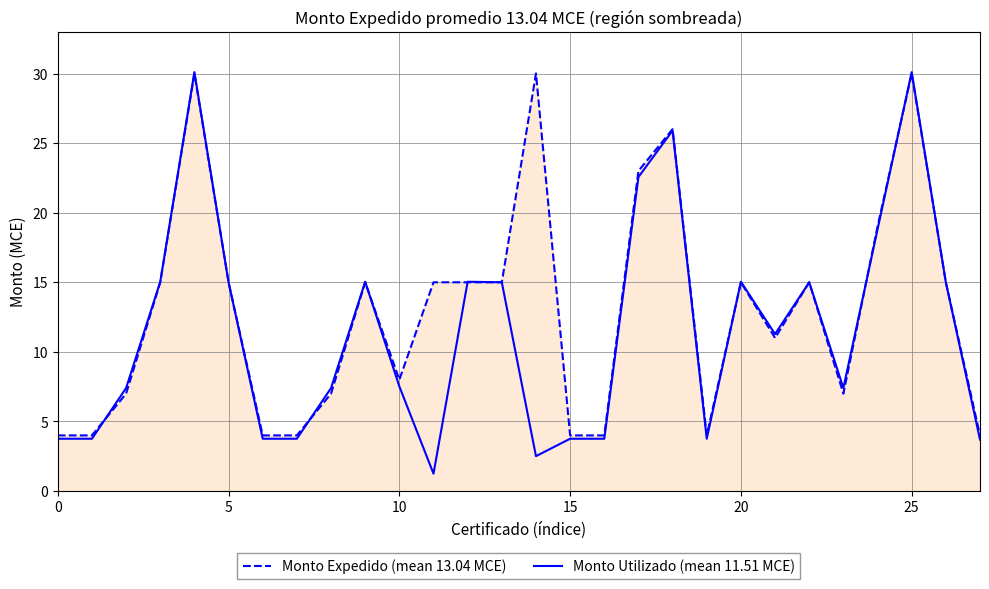

List the series in order of their overall mean, lowest first.

Monto Utilizado (mean 11.51 MCE), Monto Expedido (mean 13.04 MCE)